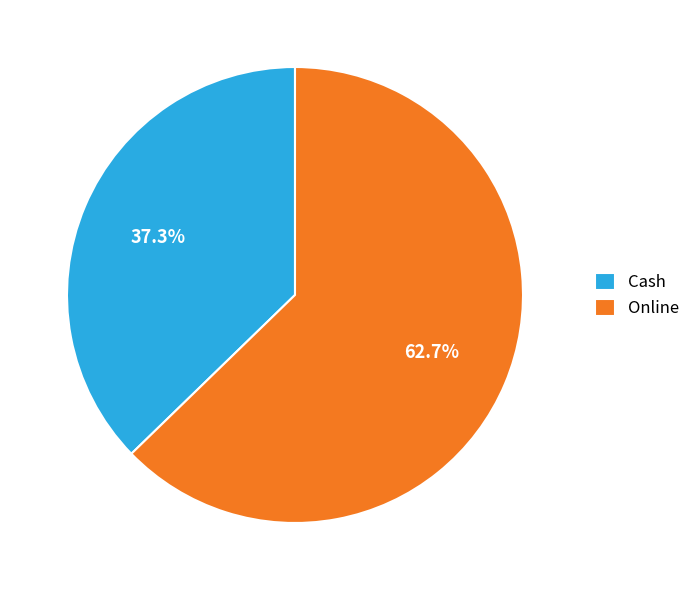

Is there any slice that represents more than half of the pie?

Yes